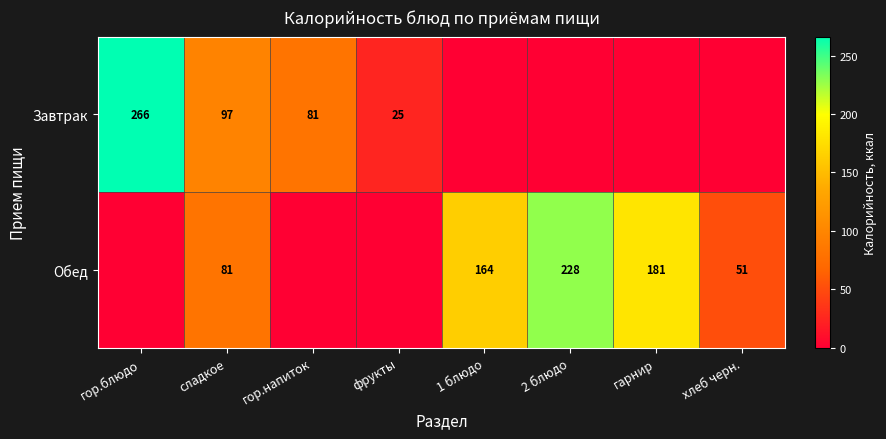

The Обед series shows 164 at 1 блюдо. True or false?

True